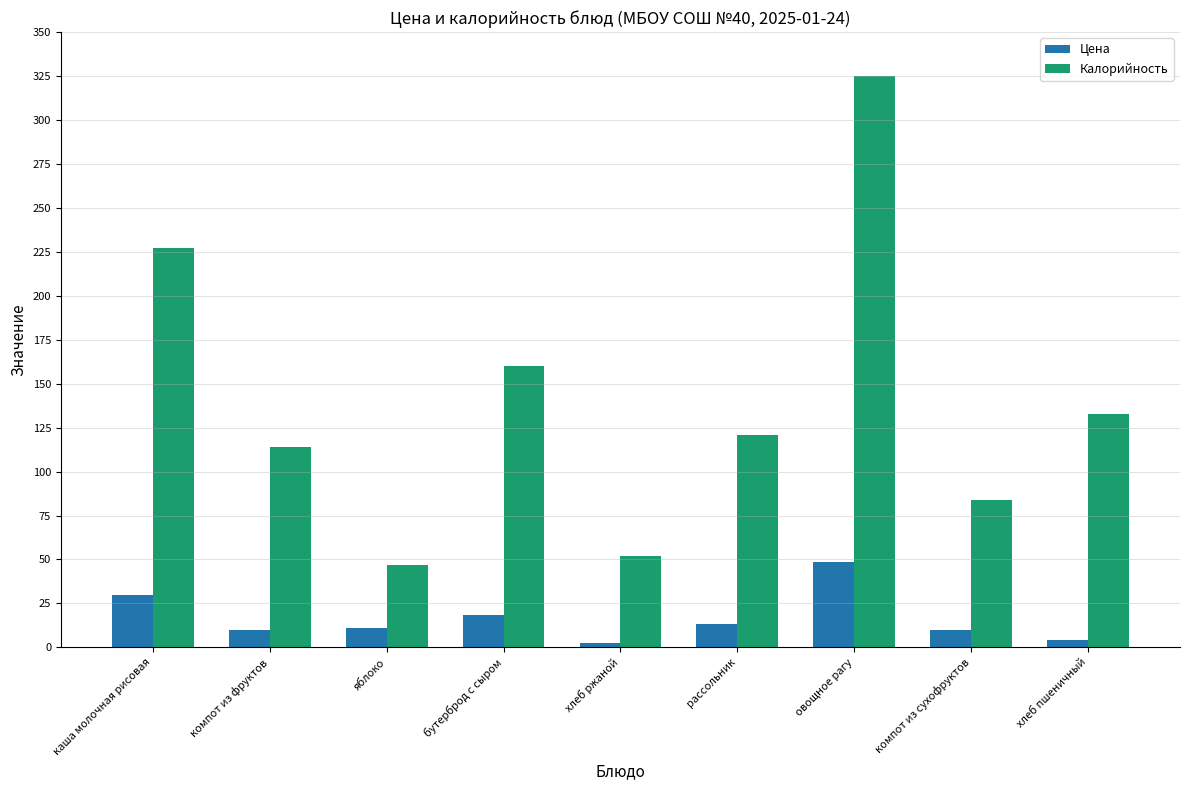

The Калорийность series shows 114.0 at компот из фруктов. True or false?

True